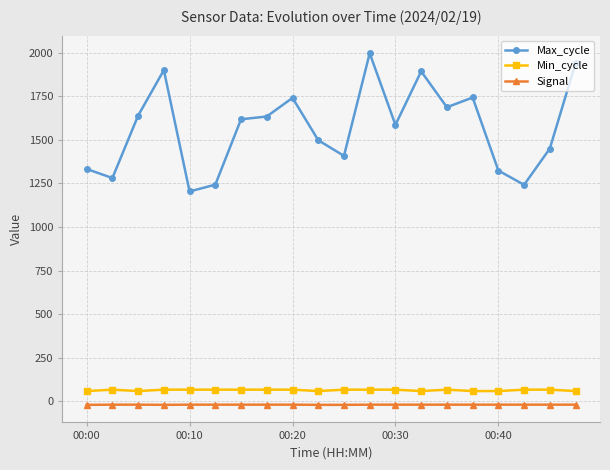

True or false: Max_cycle and Min_cycle intersect in this chart.

False